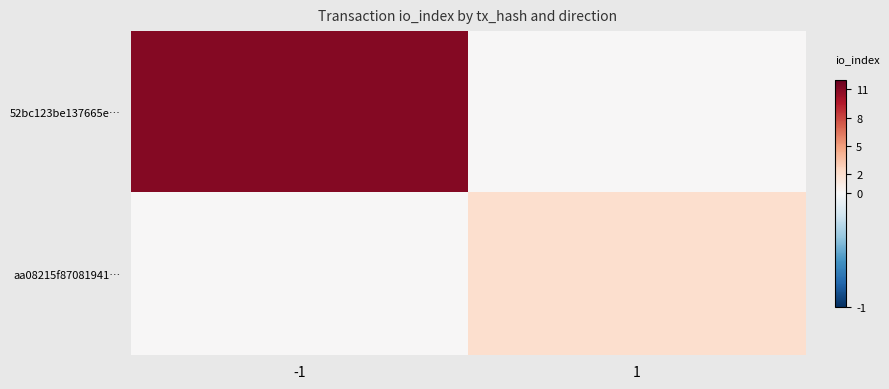

What is the total value across all series at -1?

11